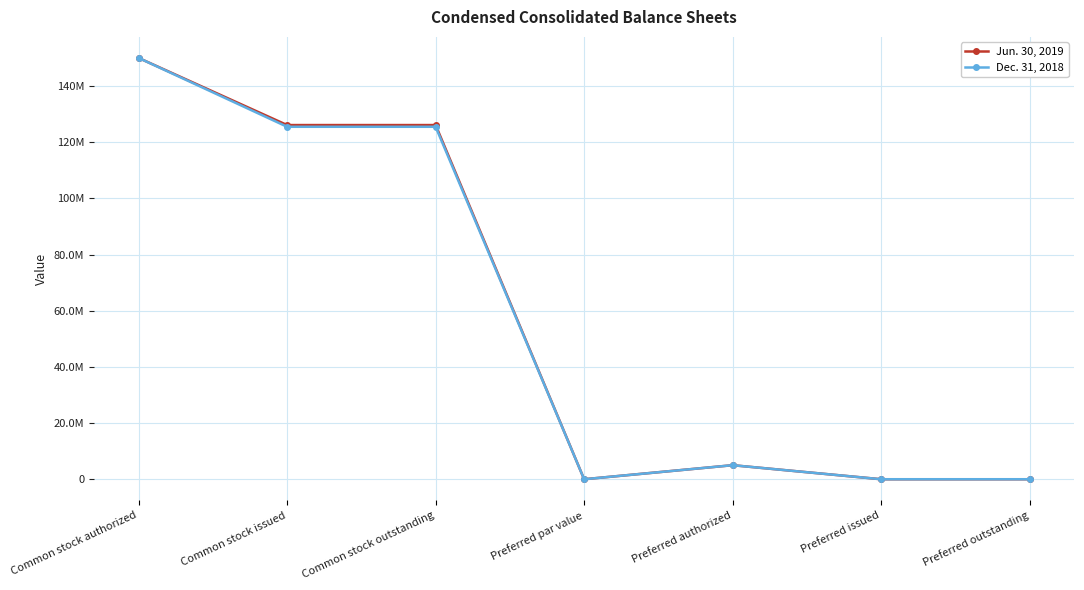

What is the difference between the highest and lowest values at Common stock issued?

615560